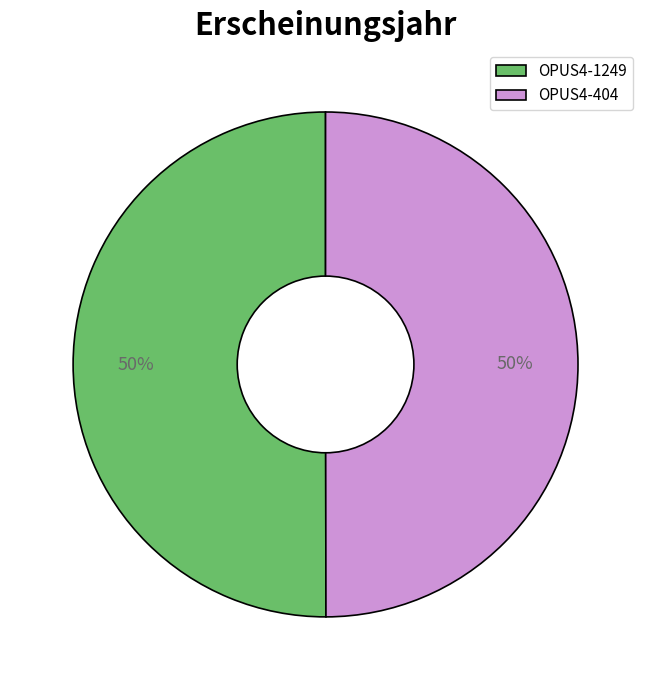

What is the ratio of the value at OPUS4-404 to the value at OPUS4-1249?

1.0